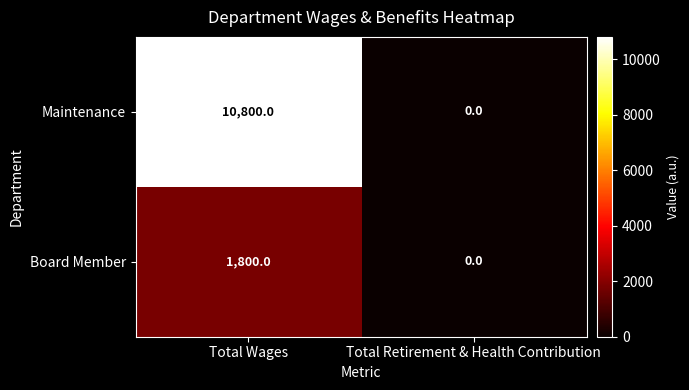

Reading left to right, transcribe all the data shown in this chart.

Maintenance: 10800	0
Board Member: 1800	0